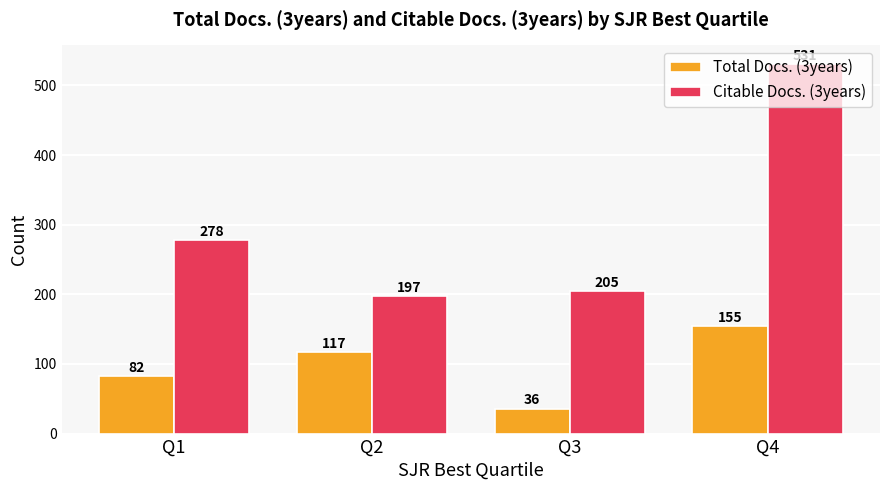

List the labels in order of Total Docs. (3years) value, largest first.

Q4, Q2, Q1, Q3